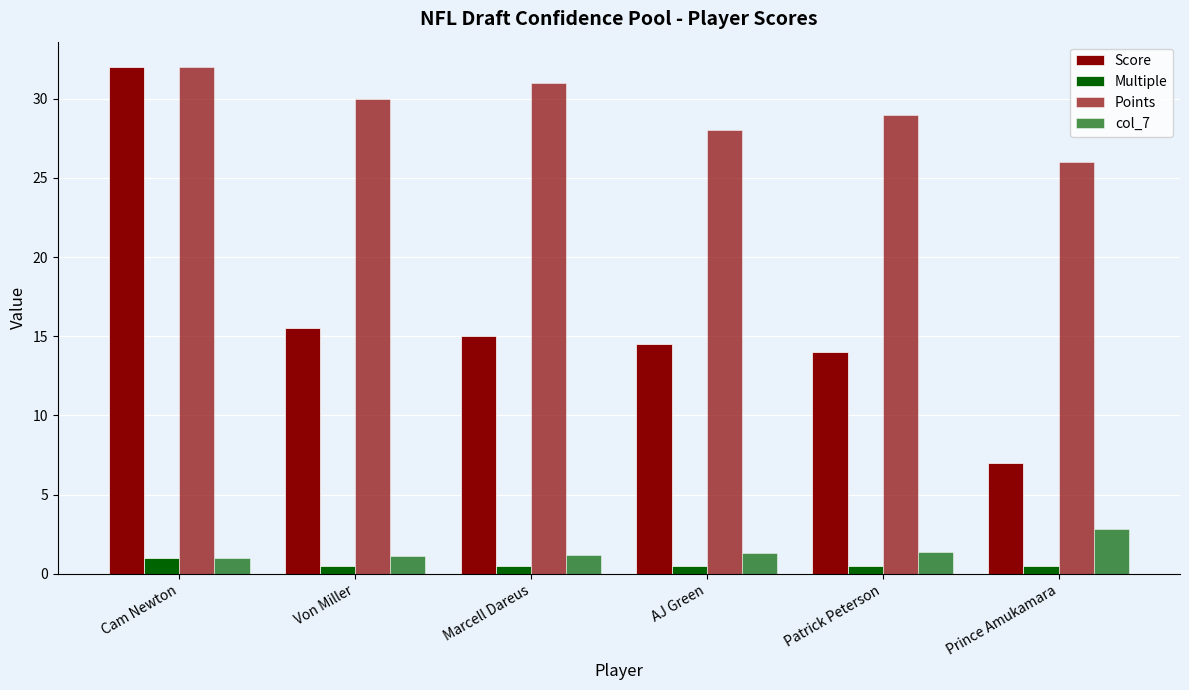

At Von Miller, list the series in order from smallest to largest.

Multiple, col_7, Score, Points